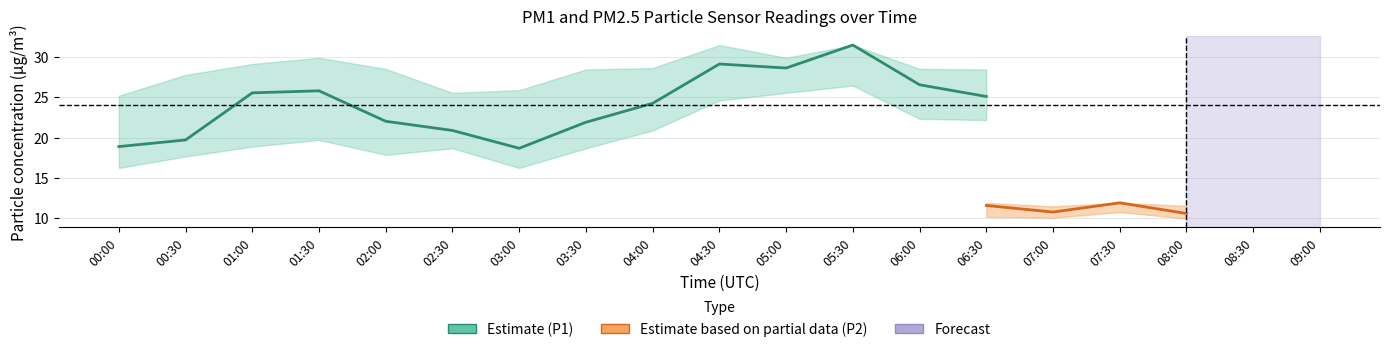

The value of P1_upper at 00:00 is 25.2. True or false?

True